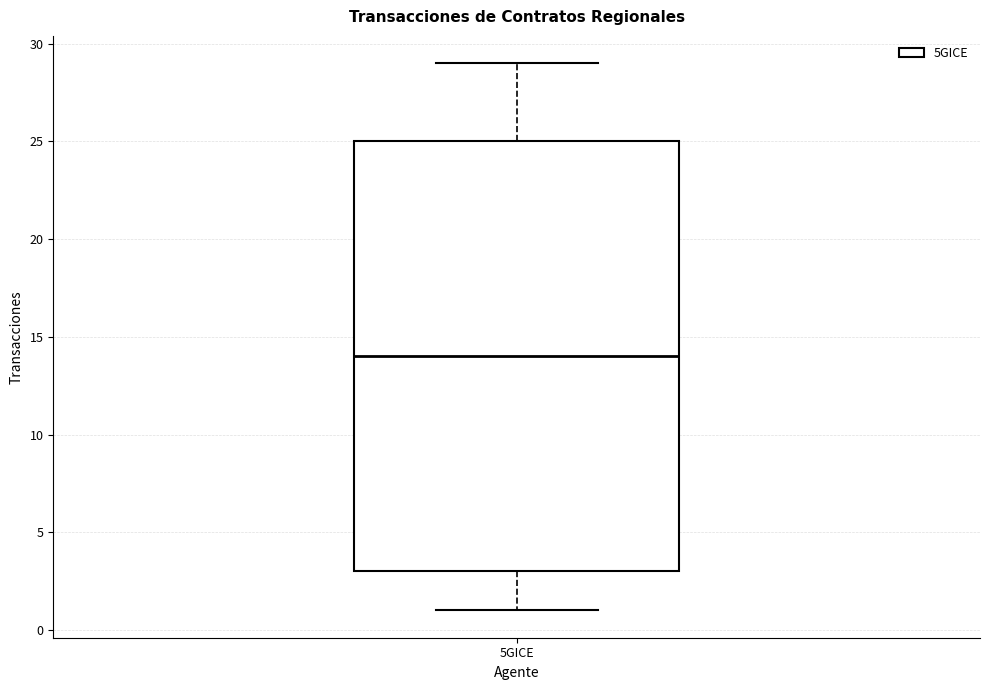

Transcribe this box plot: give where the median line is, the range the box spans, and where the two whiskers end, as read against the y-axis. The values are not printed on the chart, so give them approximately, as read against the axis.

median 14, box 3 to 25, whiskers 1 to 29